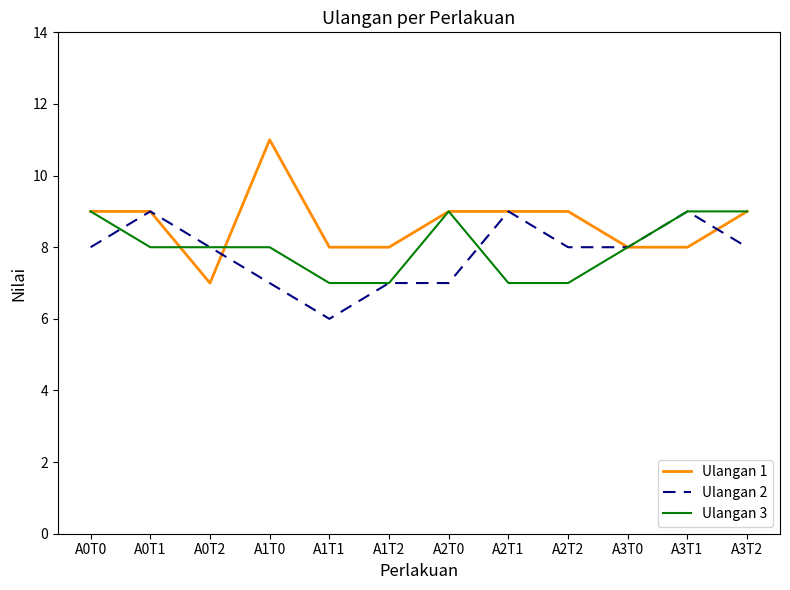

Reading right to left, extract all data points from this chart.

Ulangan 1: A3T2=9	A3T1=8	A3T0=8	A2T2=9	A2T1=9	A2T0=9	A1T2=8	A1T1=8	A1T0=11	A0T2=7	A0T1=9	A0T0=9
Ulangan 2: A3T2=8	A3T1=9	A3T0=8	A2T2=8	A2T1=9	A2T0=7	A1T2=7	A1T1=6	A1T0=7	A0T2=8	A0T1=9	A0T0=8
Ulangan 3: A3T2=9	A3T1=9	A3T0=8	A2T2=7	A2T1=7	A2T0=9	A1T2=7	A1T1=7	A1T0=8	A0T2=8	A0T1=8	A0T0=9